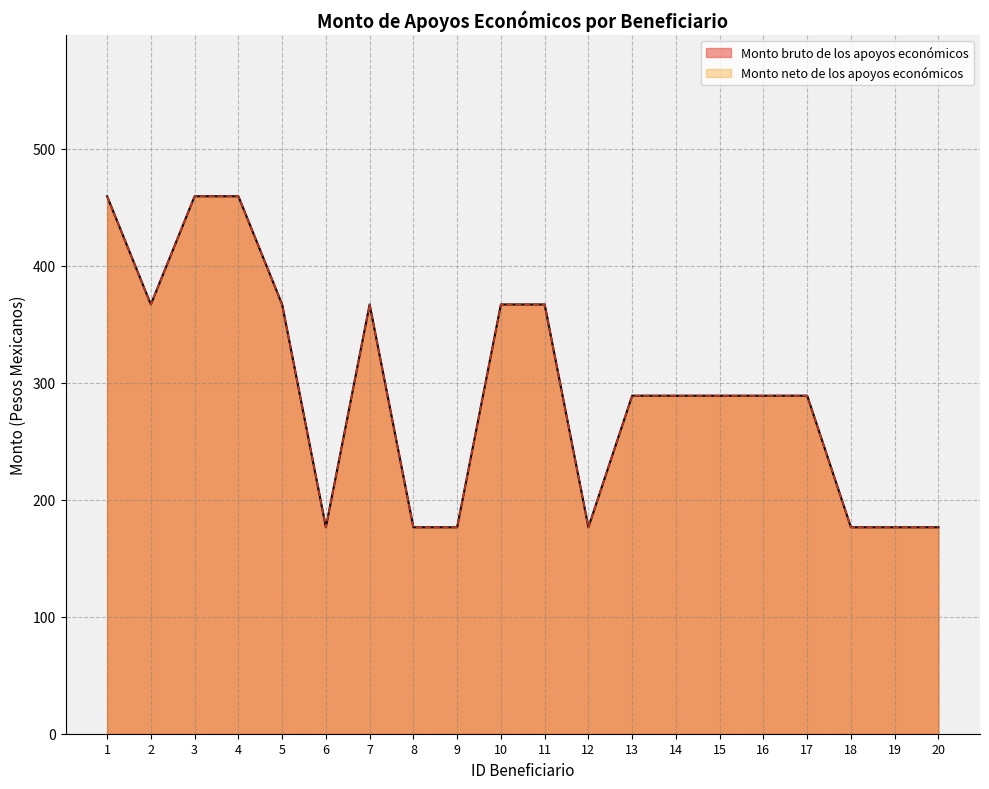

Rank the categories by Monto bruto de los apoyos económicos value from highest to lowest.

1, 3, 4, 2, 5, 7, 10, 11, 13, 14, 15, 16, 17, 6, 8, 9, 12, 18, 19, 20